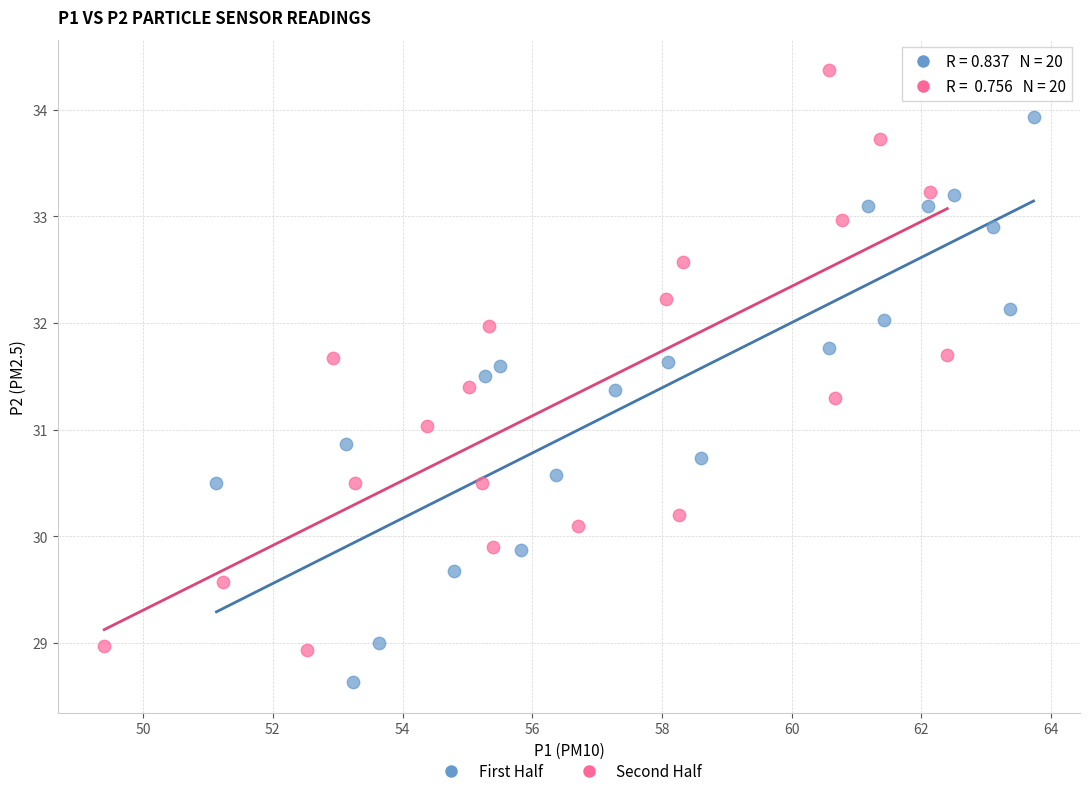

Which series reaches the minimum Y coordinate?

First Half